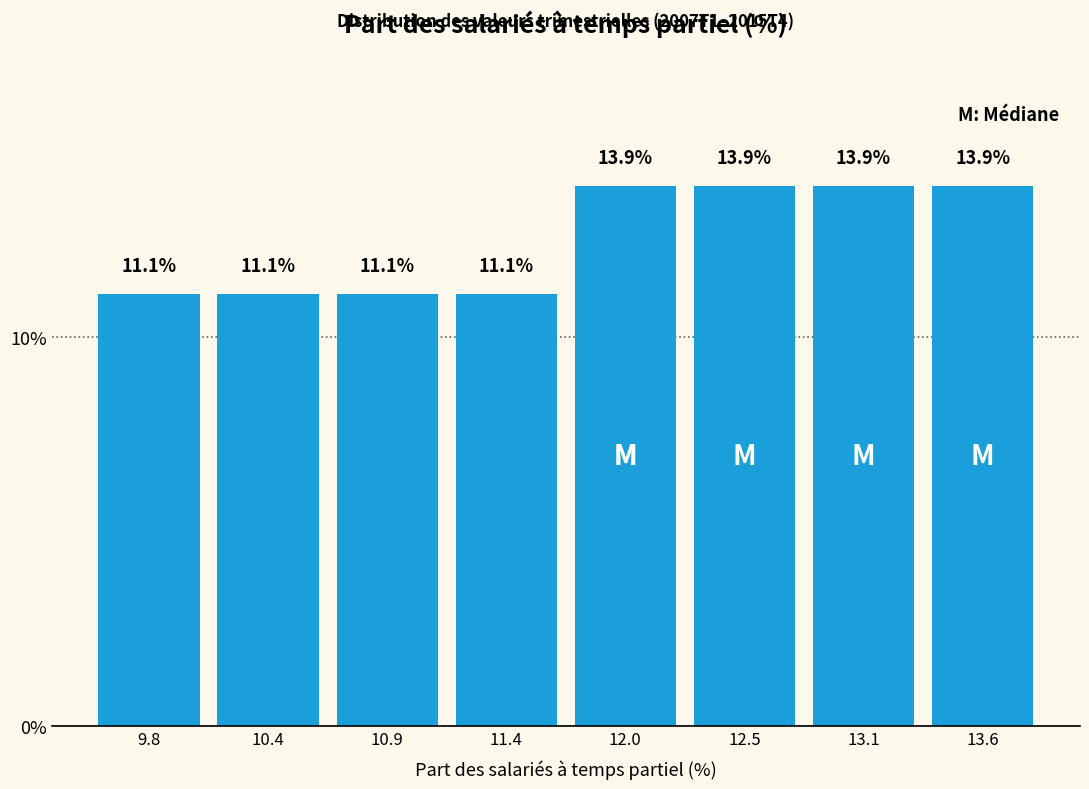

Reading left to right, transcribe this chart: for each bar, give the range it covers on the x-axis and its height. The bar edges are not printed on the chart, so give them approximately, as read against the axis.

9.6 to 10.1: 11.1
10.1 to 10.6: 11.1
10.6 to 11.2: 11.1
11.2 to 11.7: 11.1
11.7 to 12.2: 13.9
12.2 to 12.8: 13.9
12.8 to 13.3: 13.9
13.3 to 13.9: 13.9